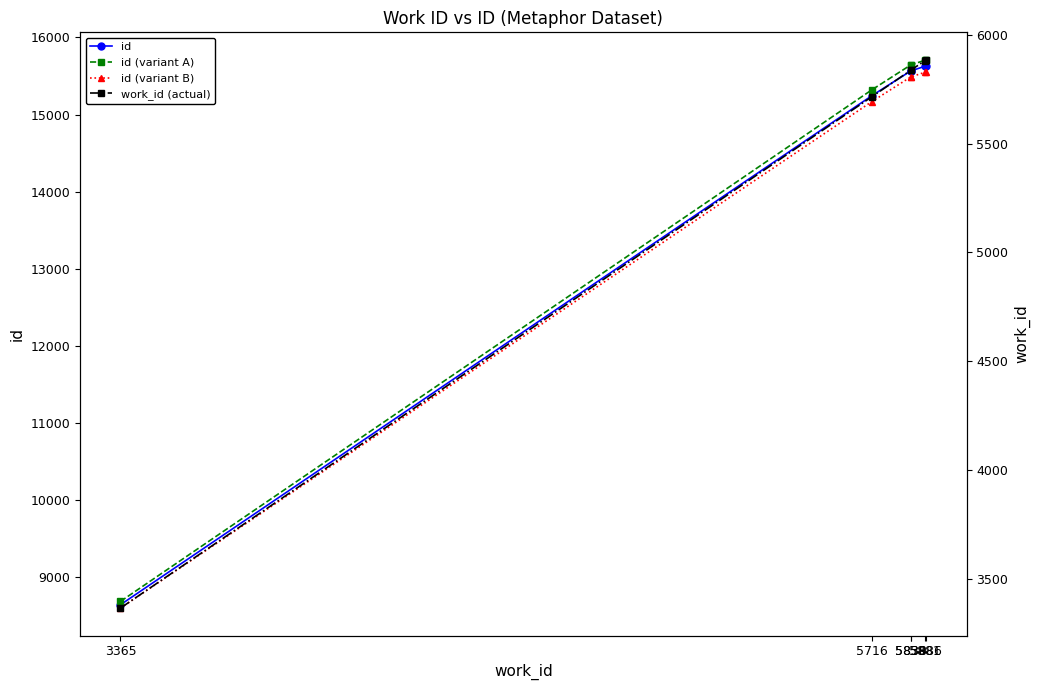

Reading left to right, extract all data points from this chart.

id: 8639.0	15245.0	15567.0	15568.0	15632.0	15633.0
id (variant A): 8682.2	15321.2	15644.8	15645.8	15710.2	15711.2
id (variant B): 8595.8	15168.8	15489.2	15490.2	15553.8	15554.8
work_id (actual): 3365.0	5716.0	5838.0	5839.0	5886.0	5881.0